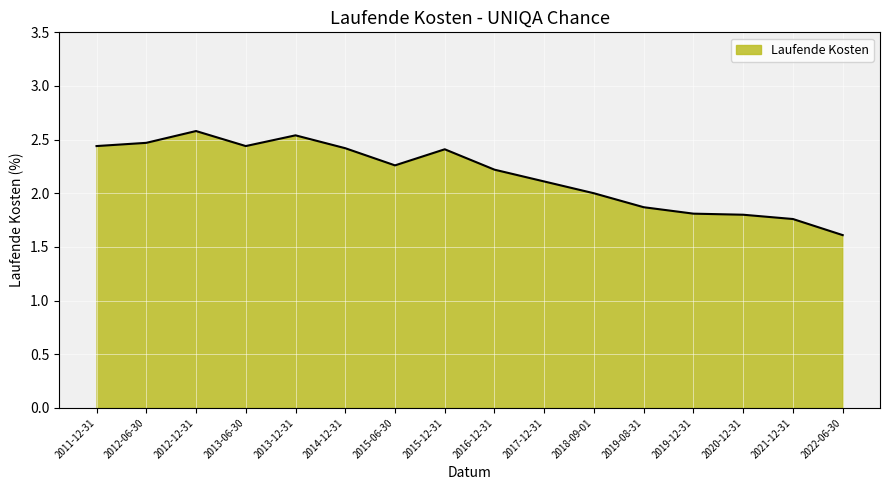

What position from the right is 2016-12-31?

8